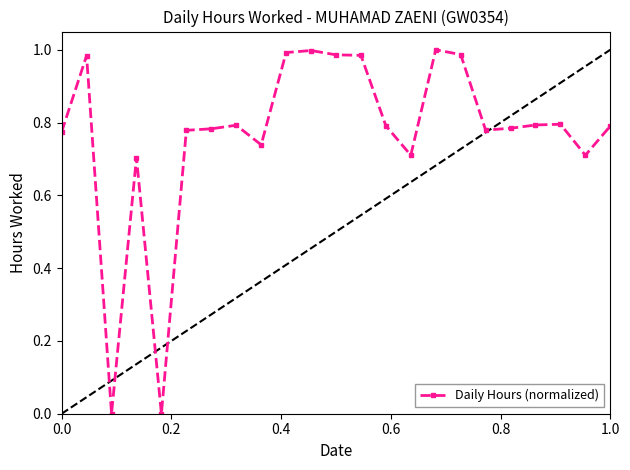

Reading right to left, transcribe all the data shown in this chart.

0.8	0.7	0.8	0.8	0.8	0.8	1.0	1.0	0.7	0.8	1.0	1.0	1.0	1.0	0.7	0.8	0.8	0.8	0.0	0.7	0.0	1.0	0.8